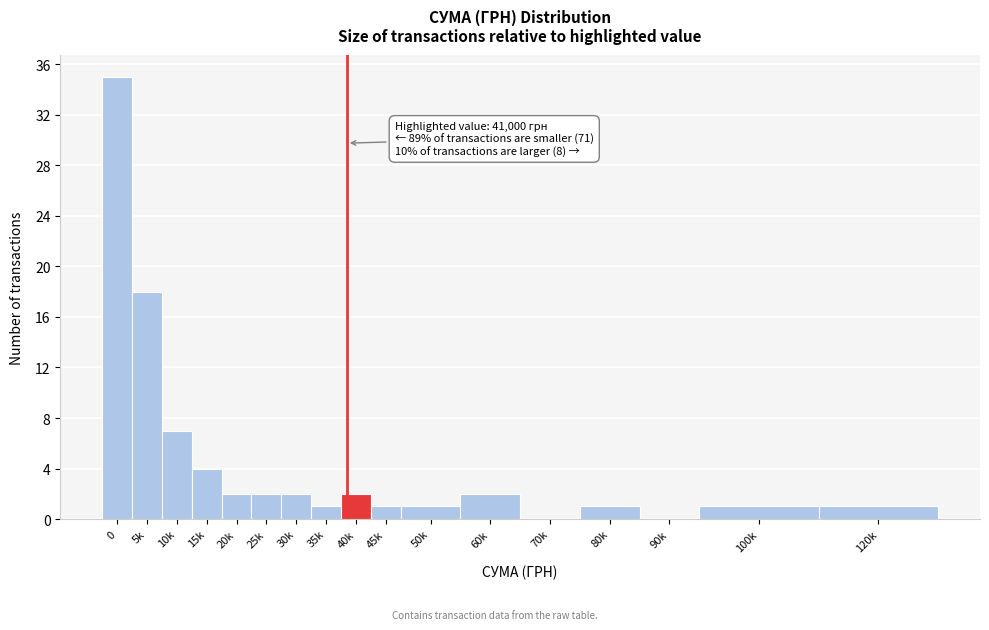

Reading left to right, transcribe all the data shown in this chart.

0=35	5k=18	10k=7	15k=4	20k=2	25k=2	30k=2	35k=1	40k=2	45k=1	50k=1	60k=2	70k=0	80k=1	90k=0	100k=1	120k=1